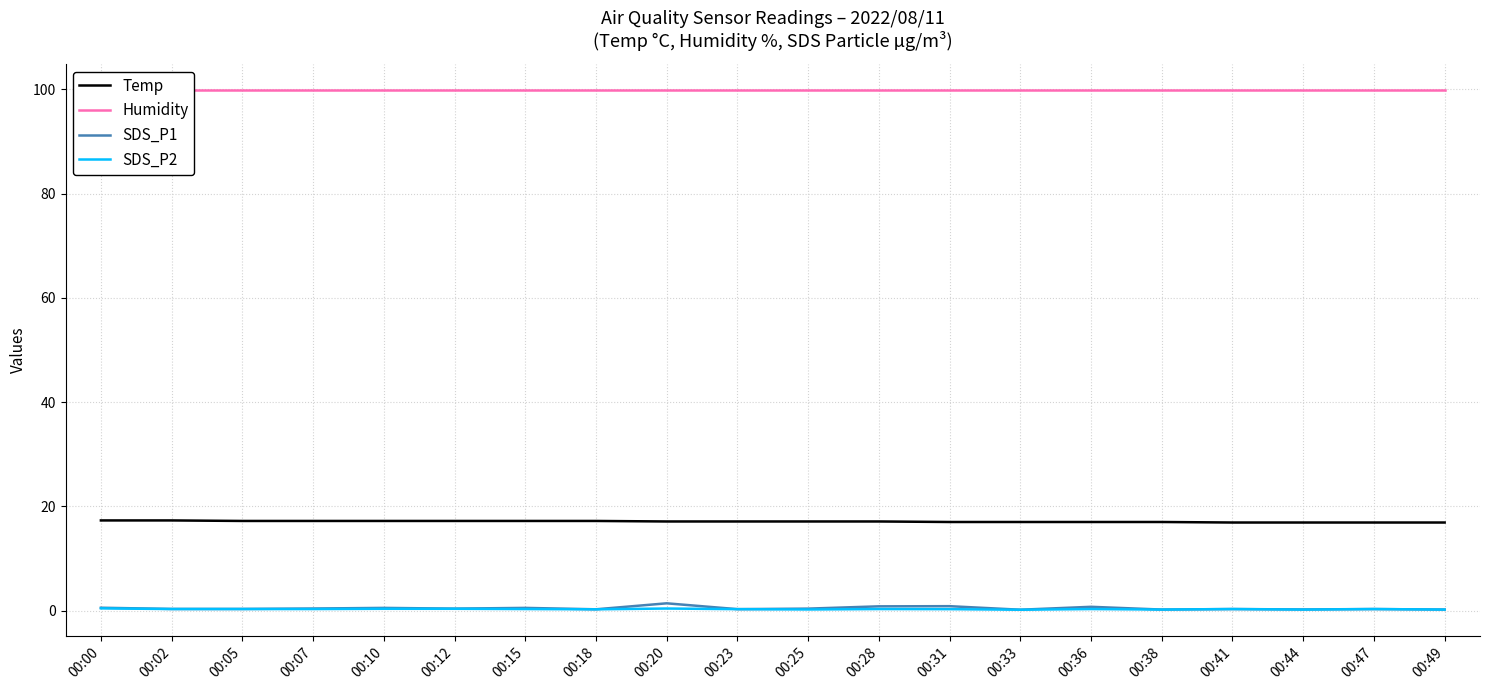

Where is SDS_P2 nearest to the value 0?

00:33